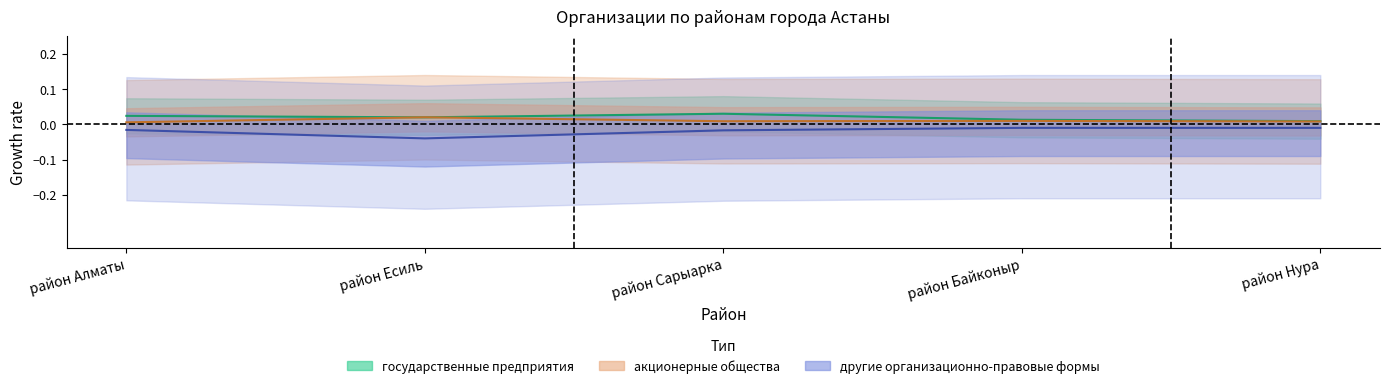

True or false: государственные предприятия and акционерные общества cross at least once.

True